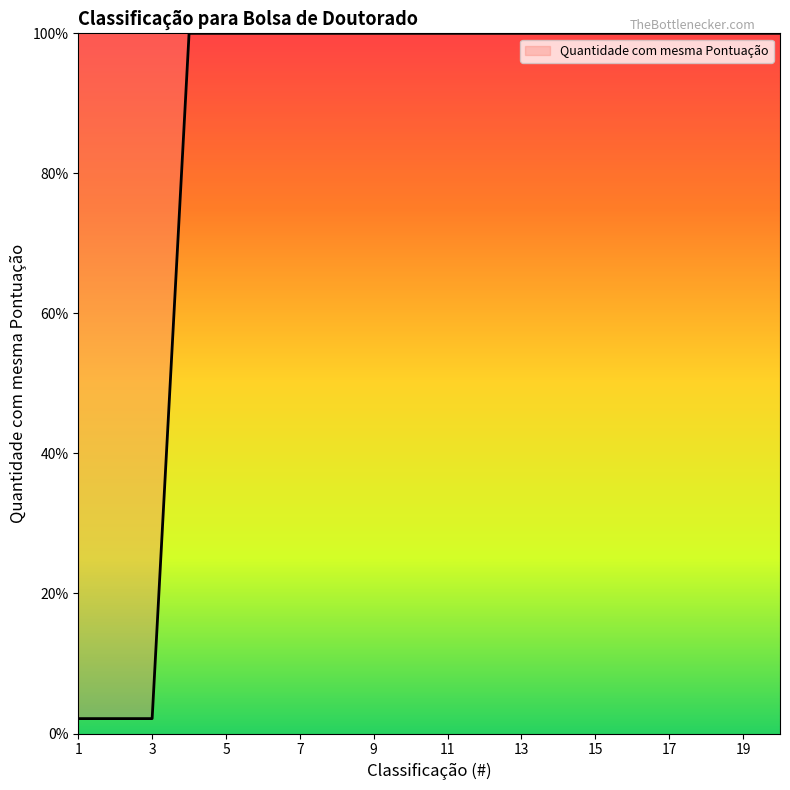

What is the difference between the maximum and minimum values?

97.9